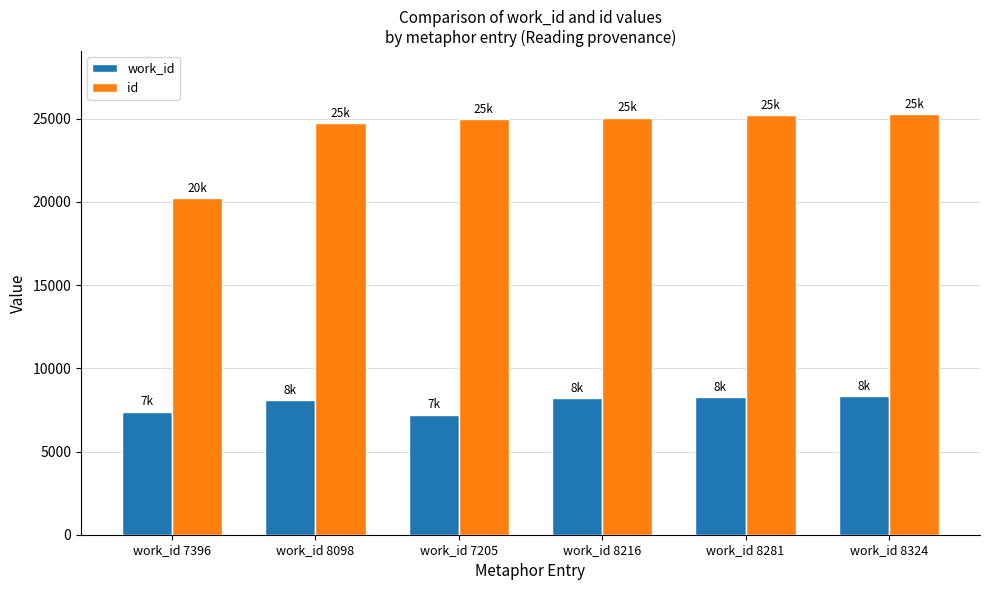

What is the label of the 2nd bar from the right?

work_id 8281